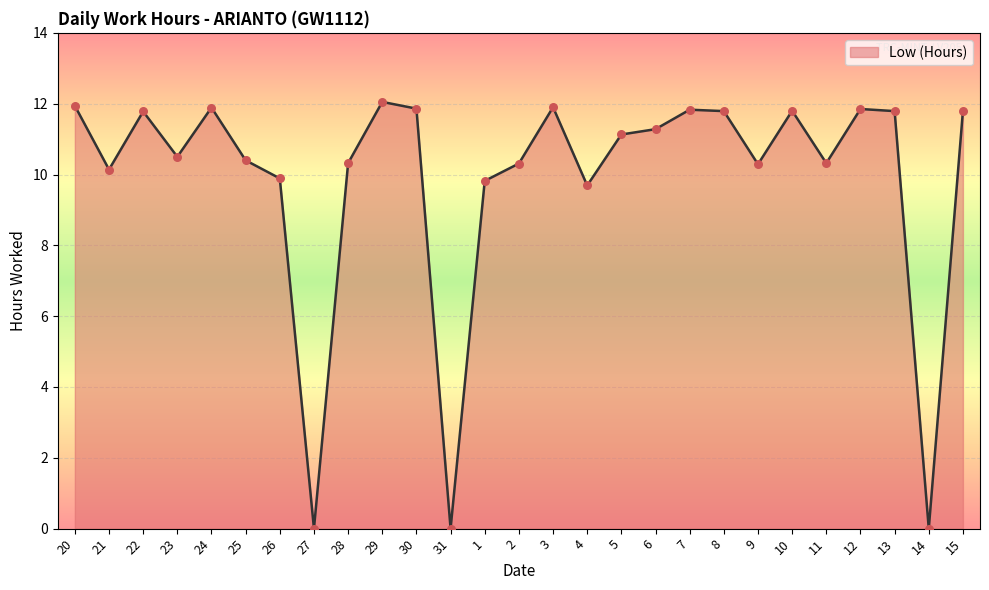

What is the change in value from 24 to 6?

-0.6